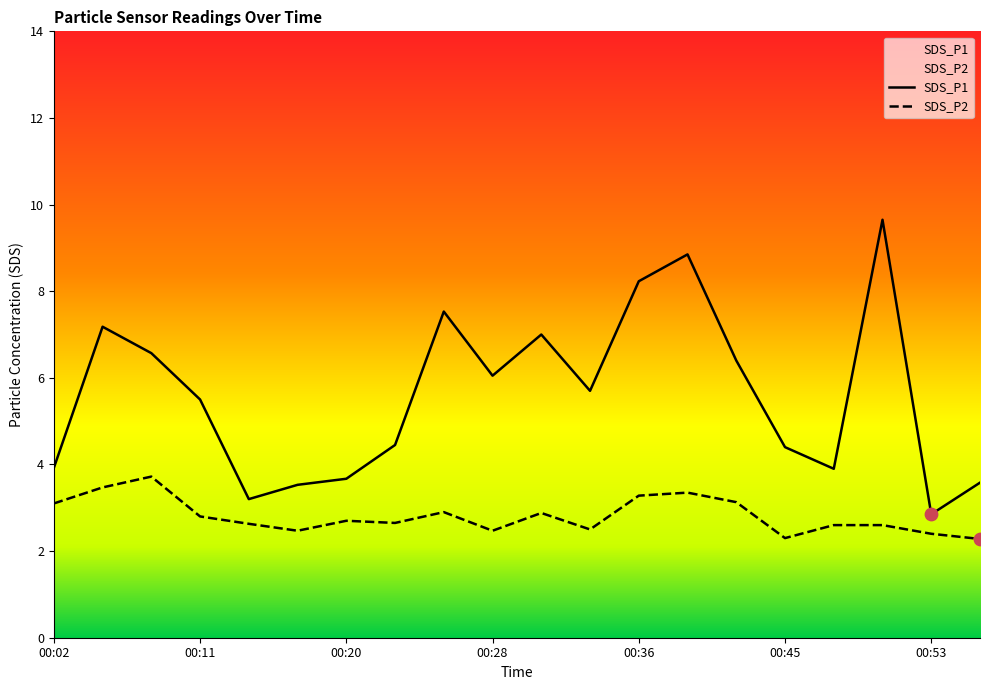

Which series has the largest total across all categories?

SDS_P1